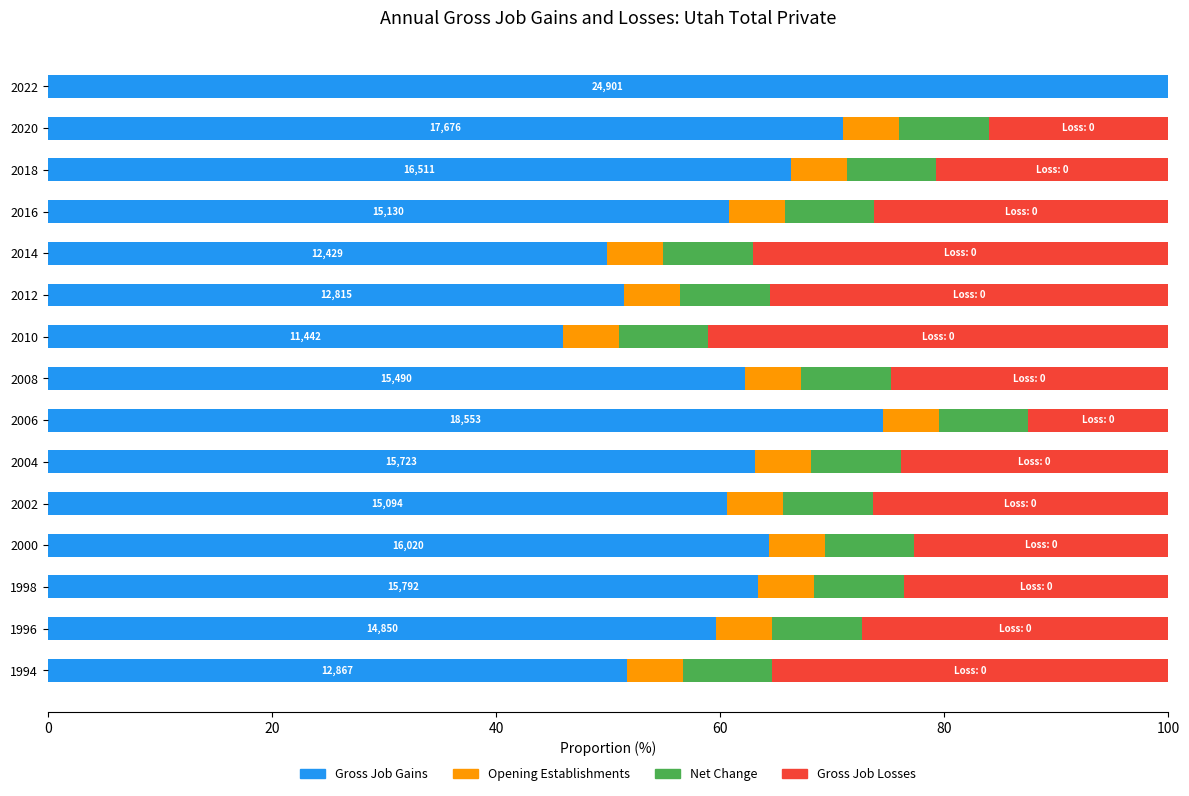

What is the value of the Gross Job Gains bar at the 2nd from the left?

59.6